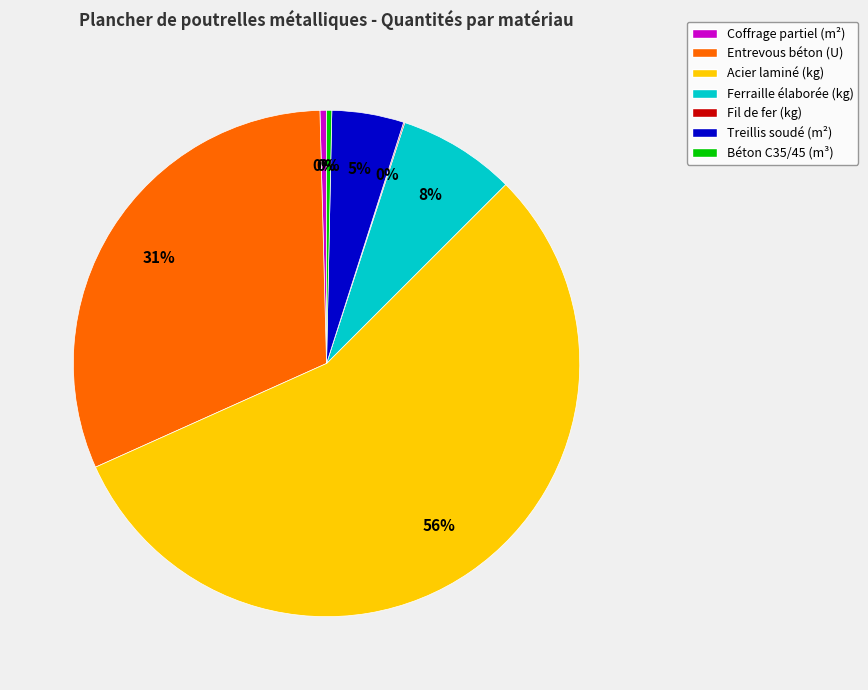

To the nearest percent, what is the average slice percentage?

14%